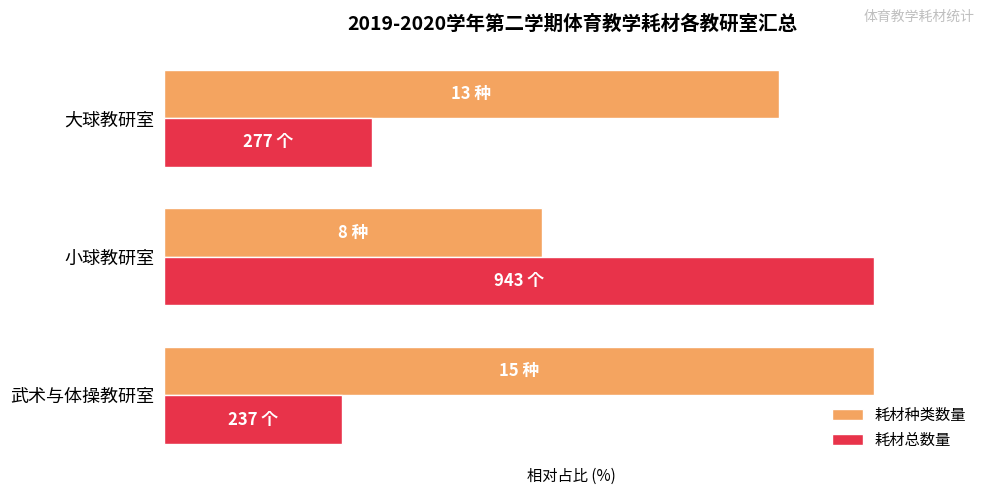

What are all the series names shown in the legend?

耗材种类数量, 耗材总数量